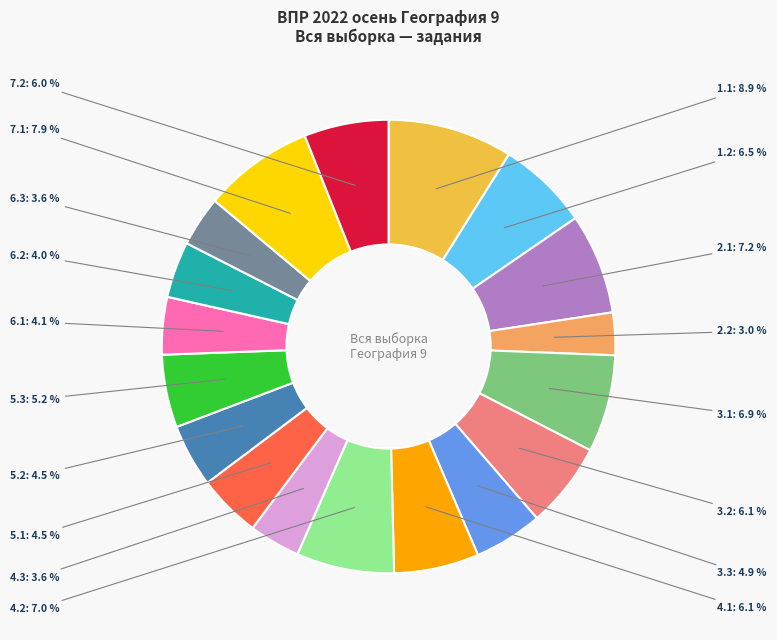

Is there a majority slice in this chart?

No